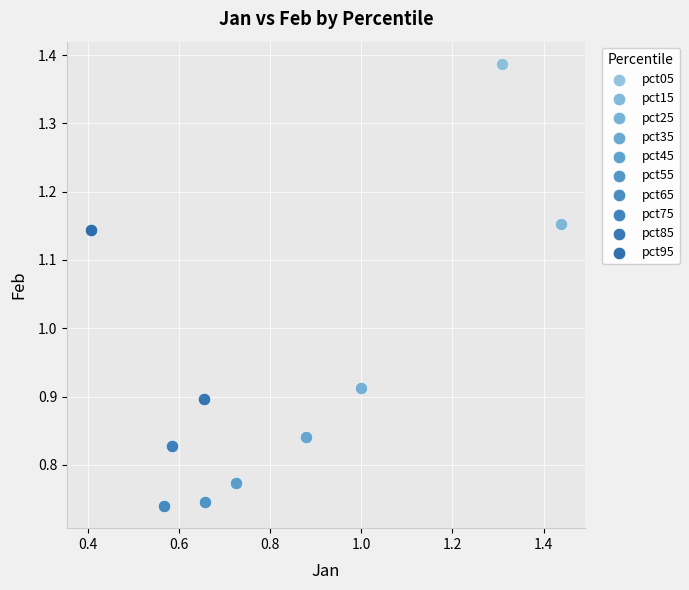

What are all the series names shown in the legend?

pct05, pct15, pct25, pct35, pct45, pct55, pct65, pct75, pct85, pct95